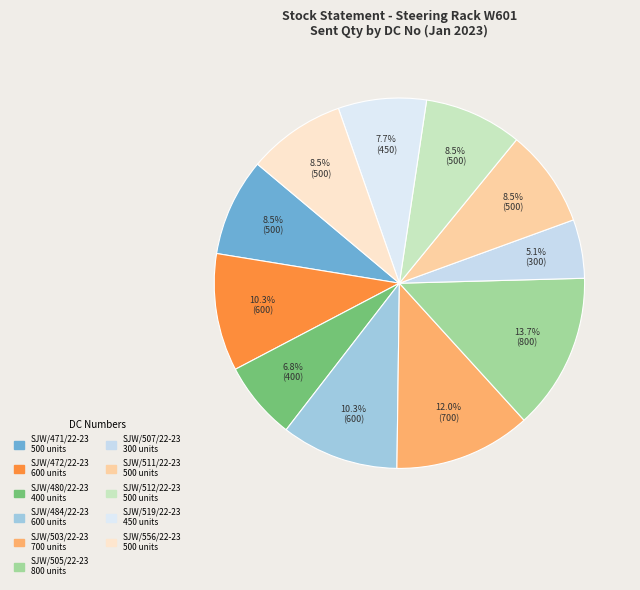

How many slices are in this pie chart?

11